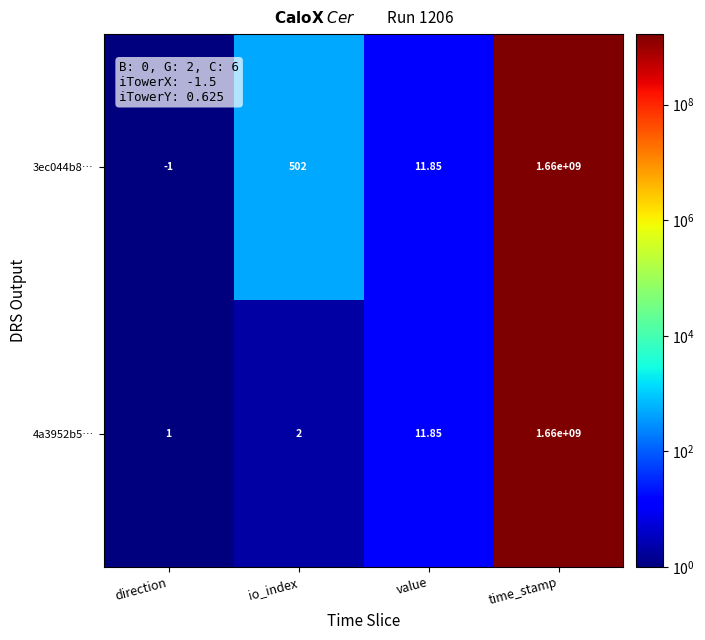

Which label corresponds to the largest value in the chart?

time_stamp